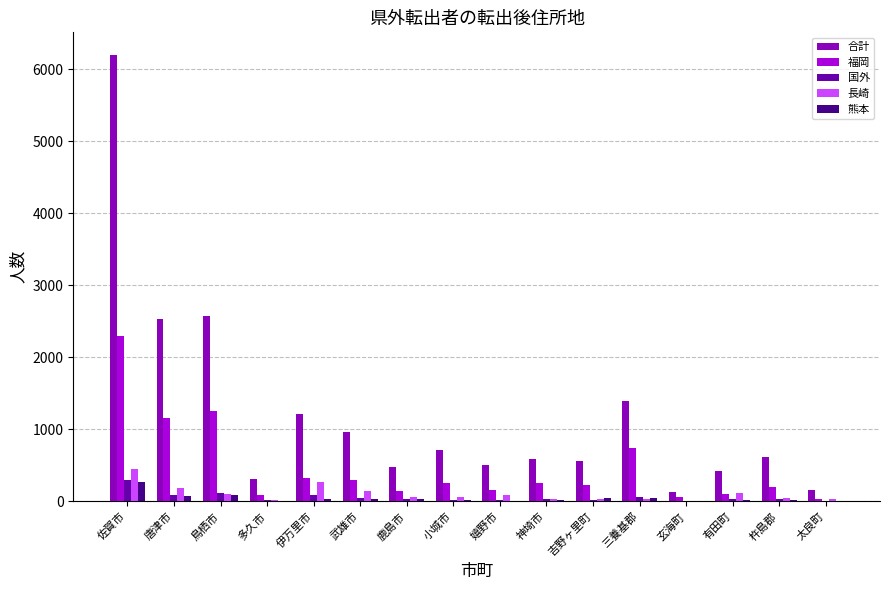

What value does the 熊本 series have at 鹿島市, to the nearest 10?

30